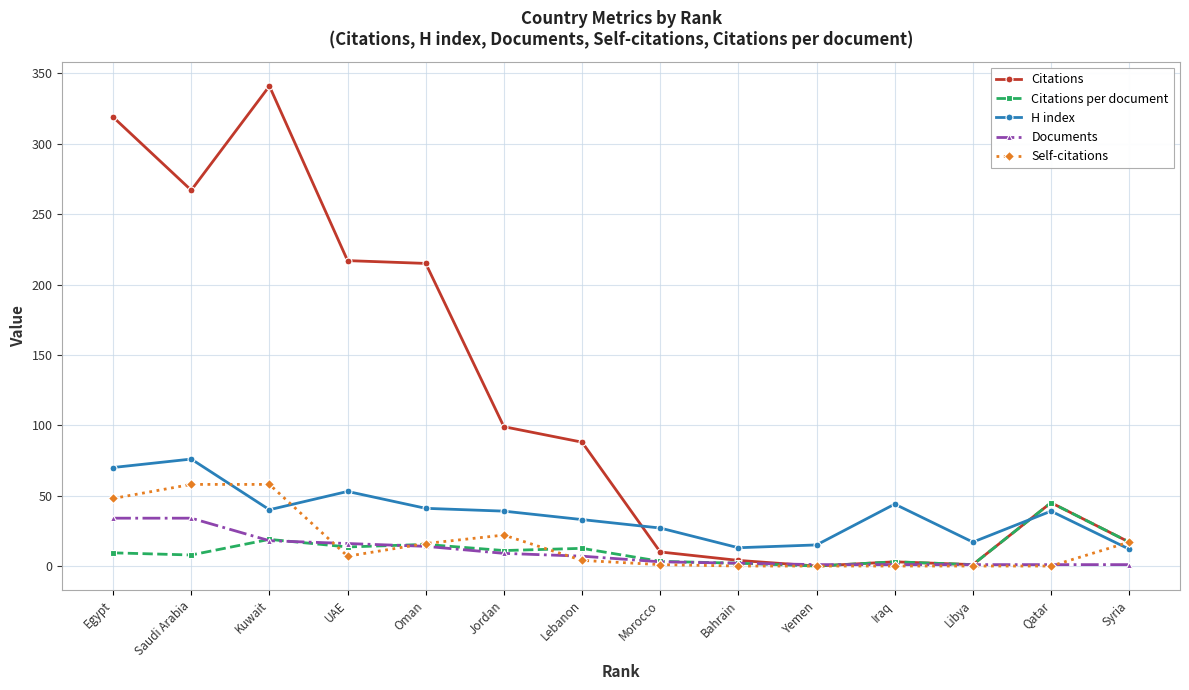

Is the value of Citations per document at Jordan greater than the value of Documents at Qatar?

Yes